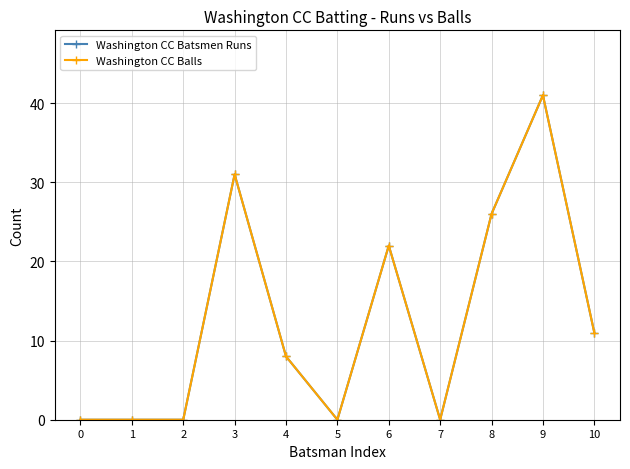

At which category is the sum across all series the highest?

9